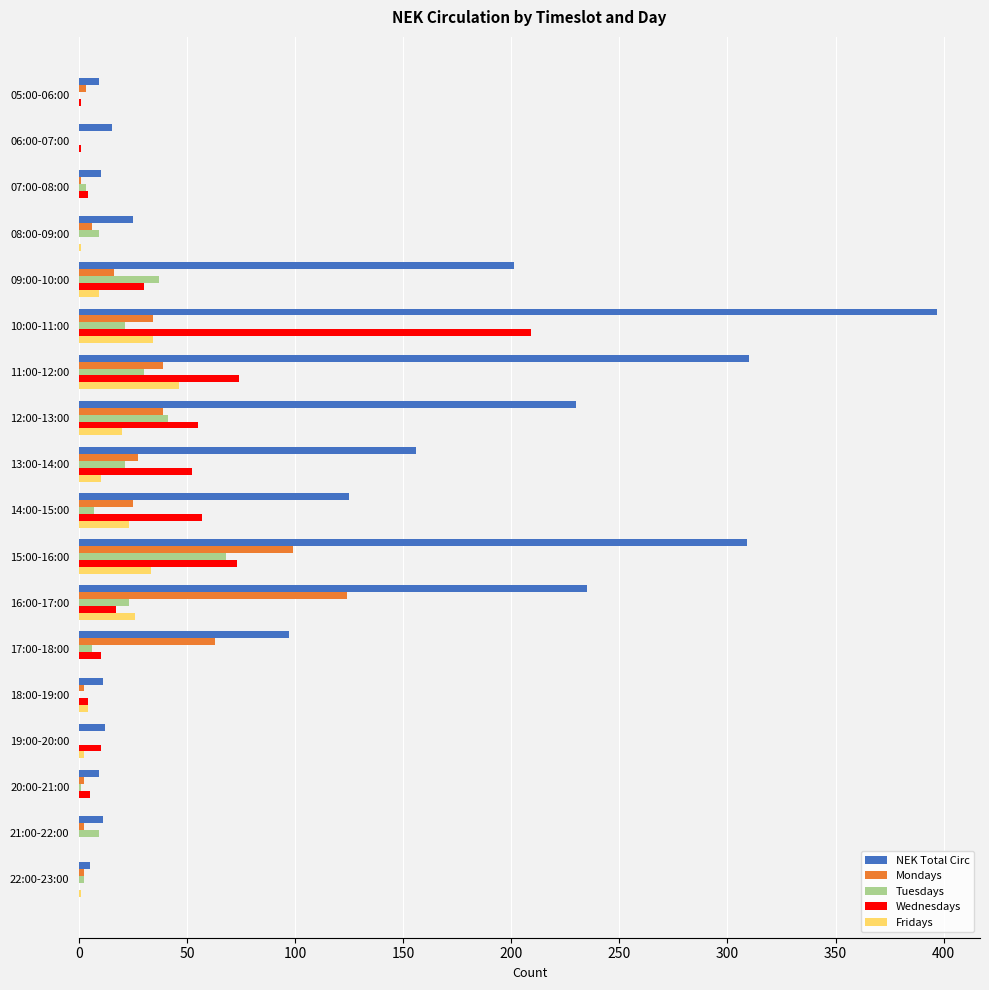

Is it true that Tuesdays equals 6 at 17:00-18:00?

True